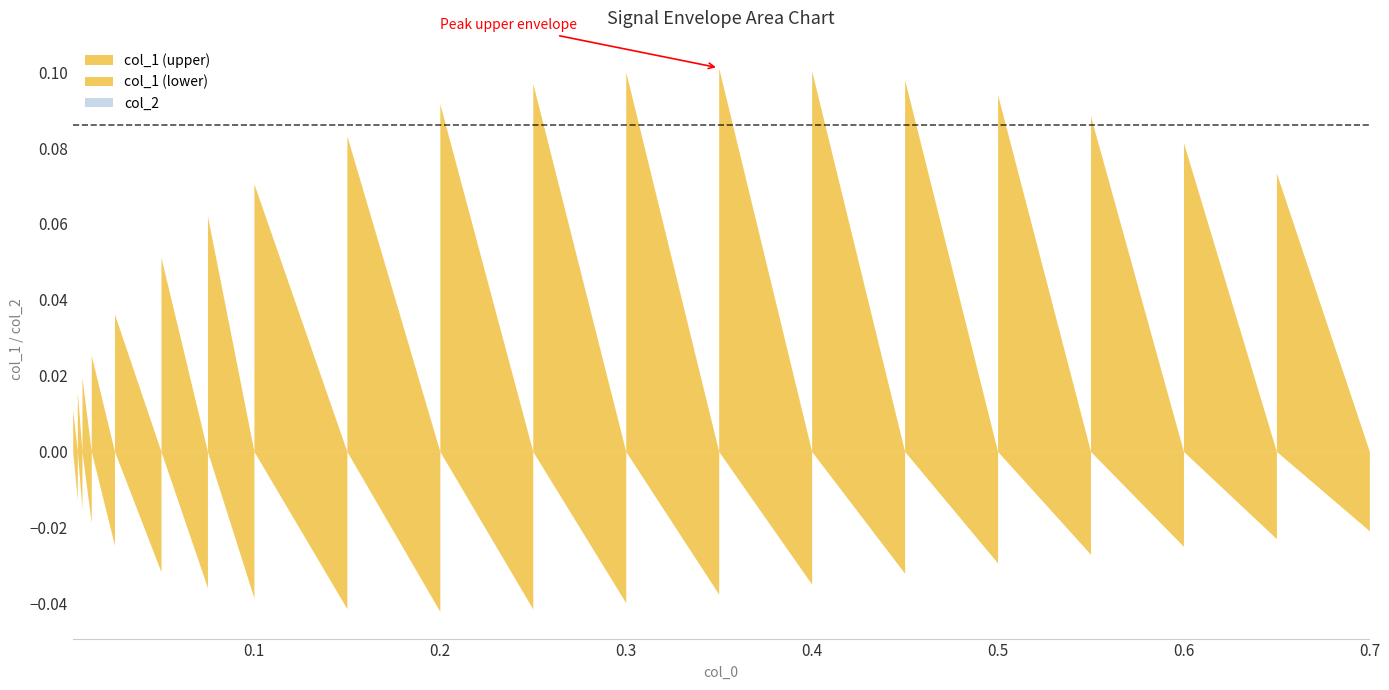

Rank the series by their average value, from highest to lowest.

col_1, col_2